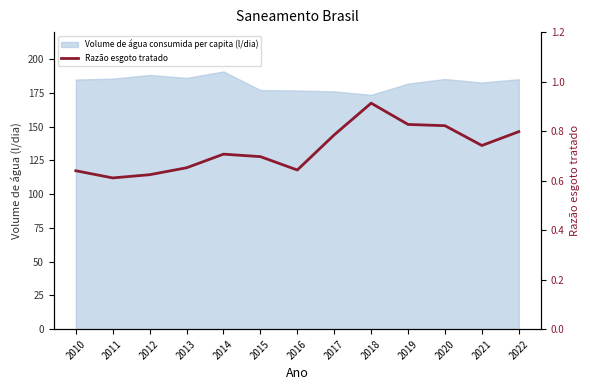

Does the chart have visible grid lines?

No